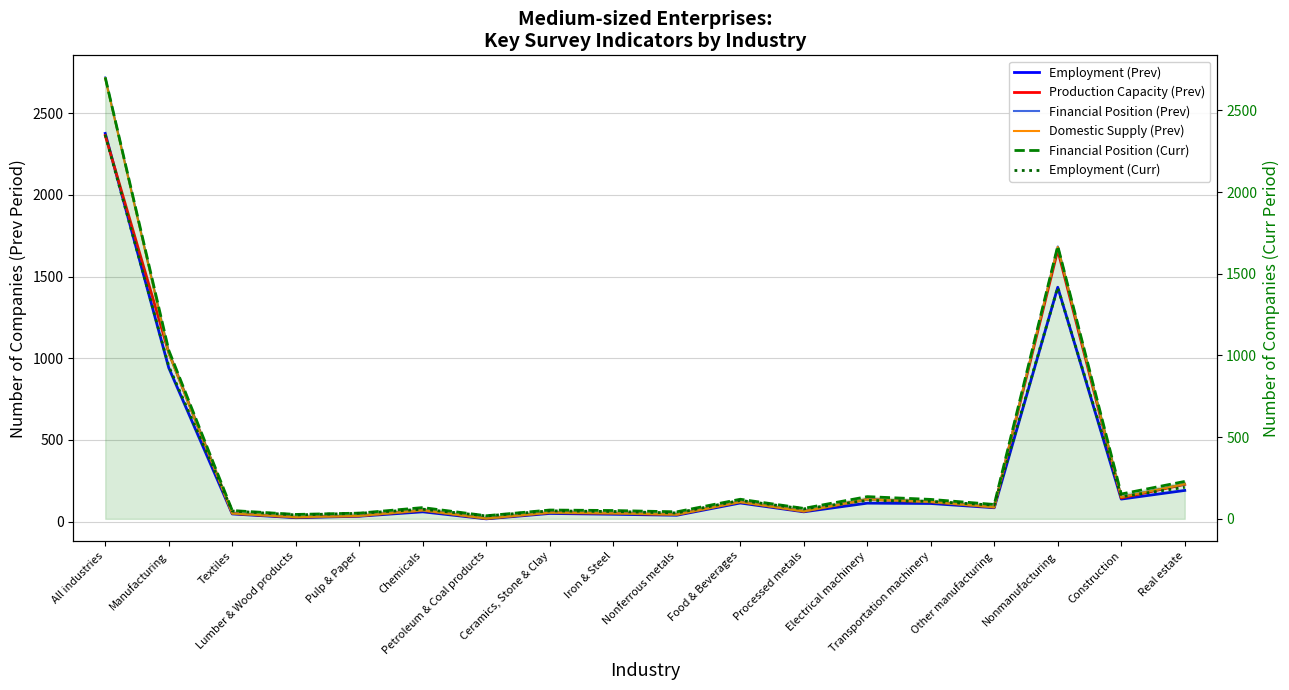

What are all the series names shown in the legend?

Employment (Prev), Production Capacity (Prev), Financial Position (Prev), Domestic Supply (Prev), Financial Position (Curr), Employment (Curr)